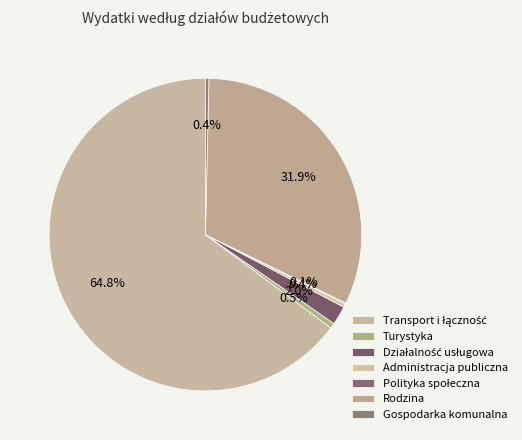

Is there any slice that represents more than half of the pie?

Yes